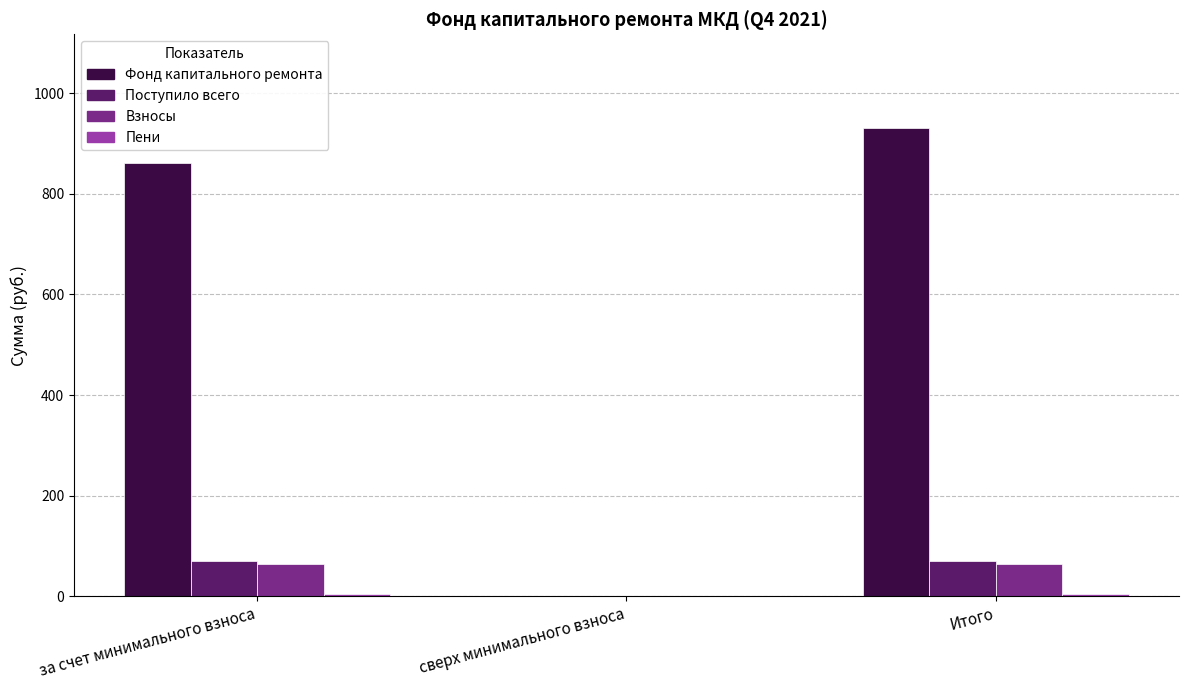

Where is Фонд капитального ремонта nearest to the value 465?

за счет минимального взноса